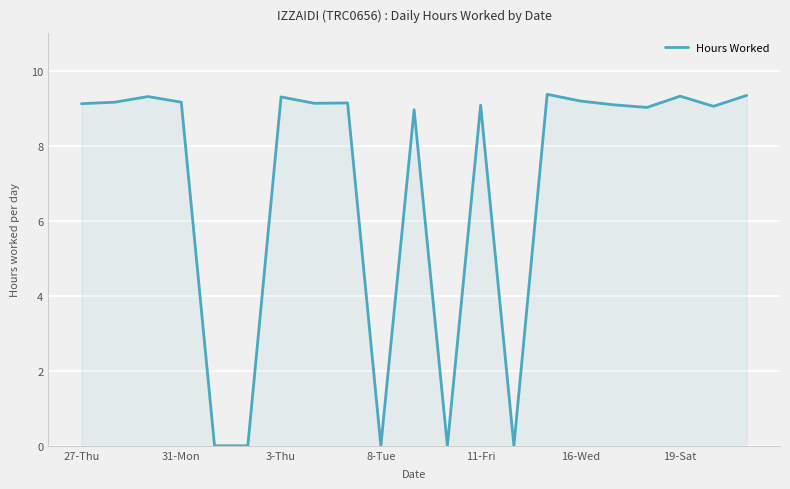

What is the maximum value shown in the chart?

9.4